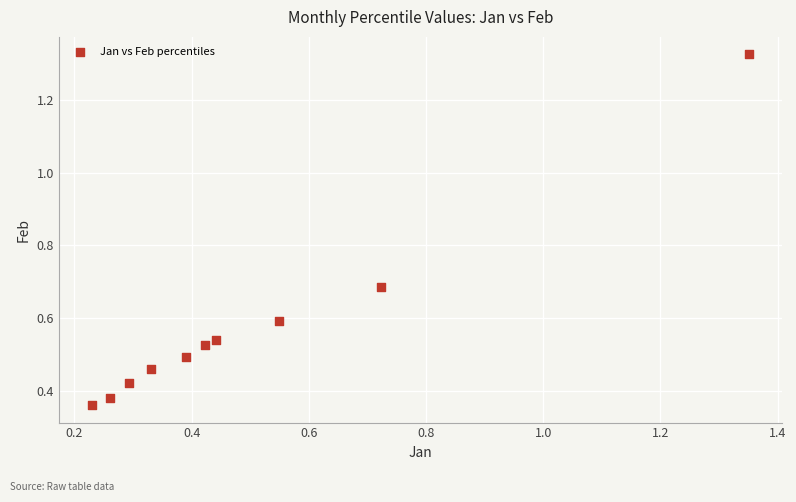

What is the average Y value?

0.6